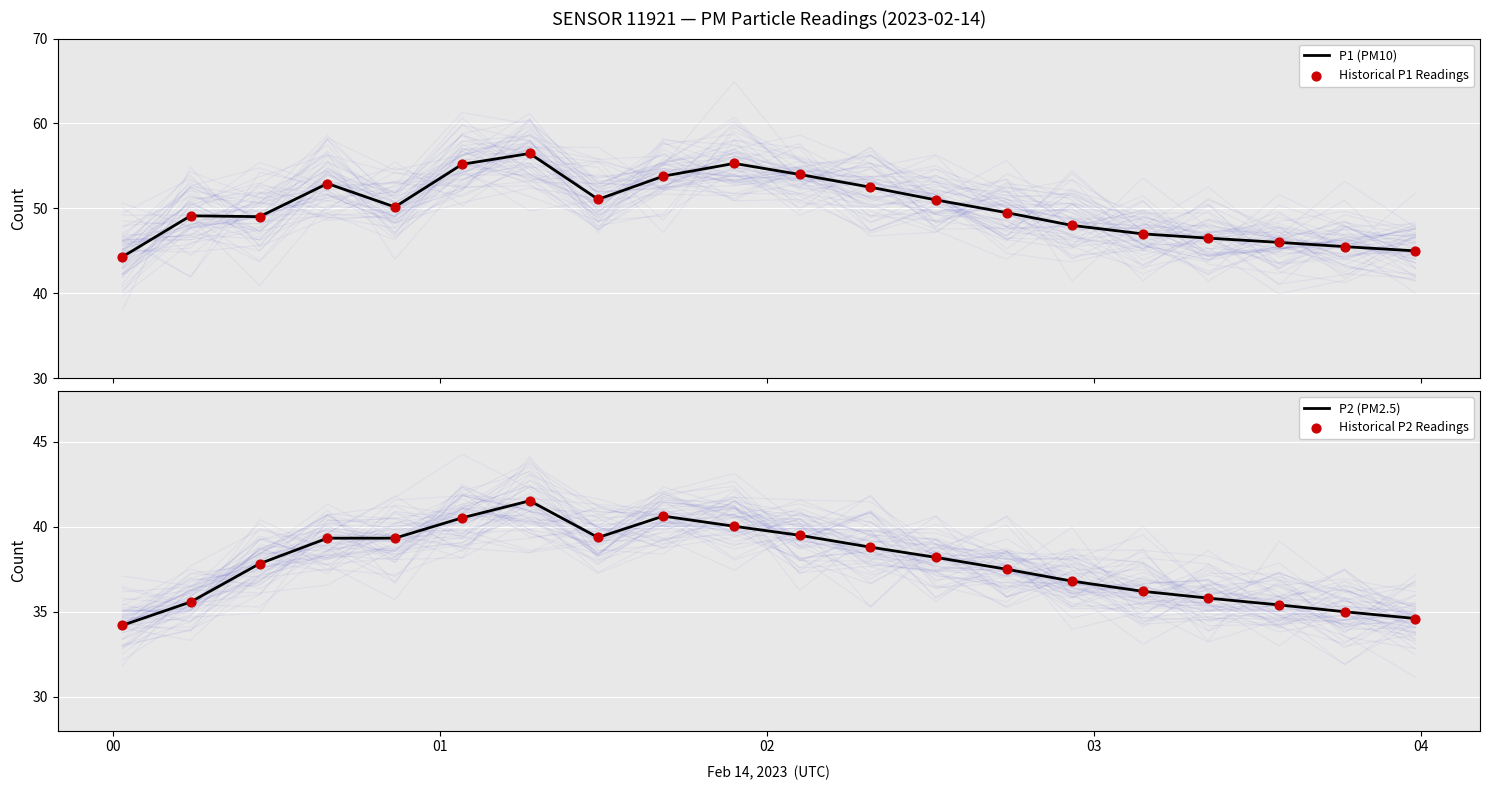

Which series reaches the minimum Y coordinate?

P2 (PM2.5)